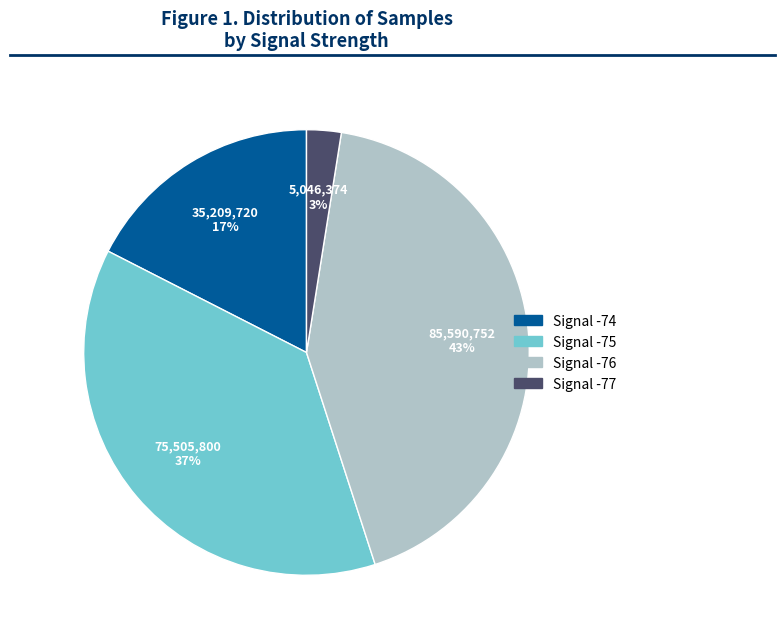

To the nearest percent, what is the average slice percentage?

25%